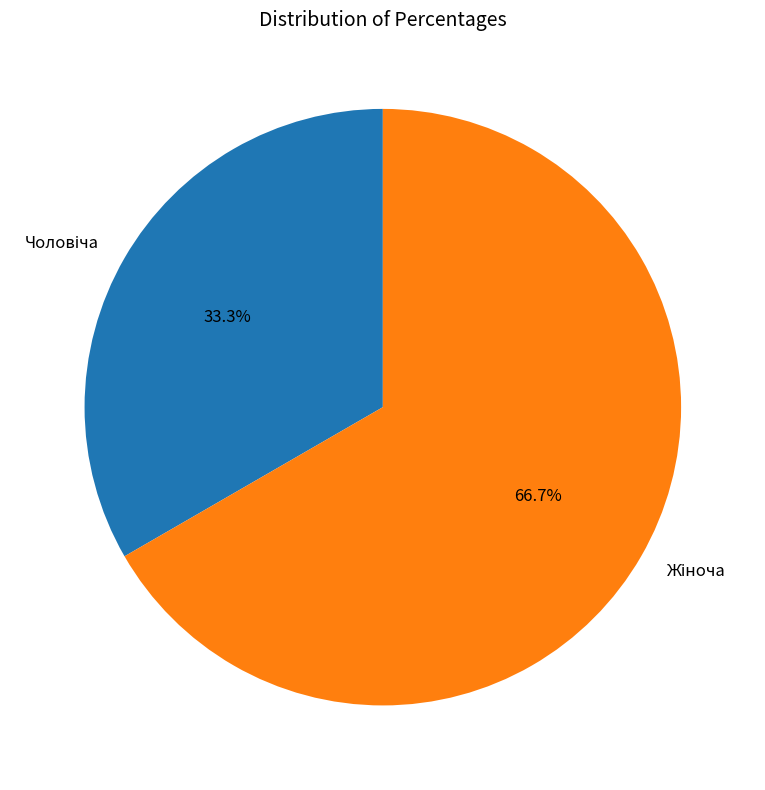

How many segments does this pie chart have?

2